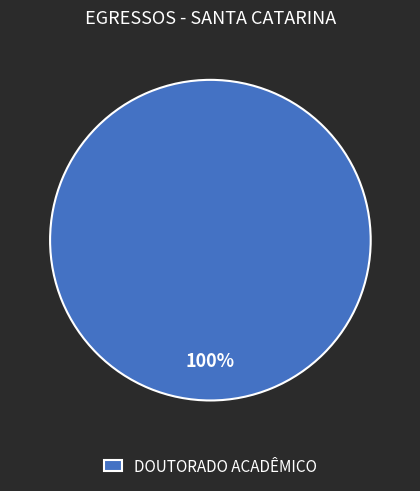

Does any single category account for the majority?

Yes